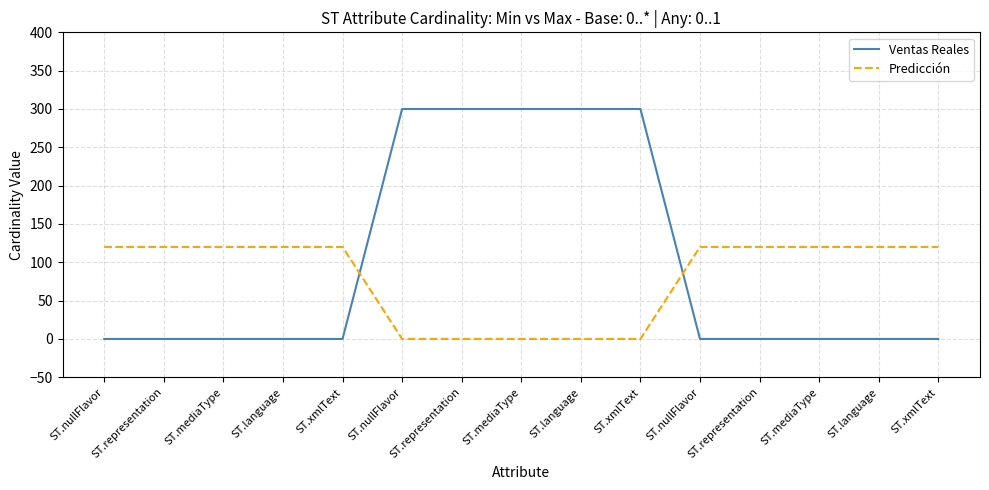

Which series has the largest total across all categories?

Ventas Reales